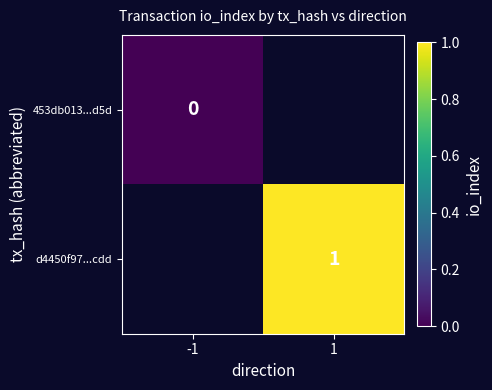

True or false: d4450f97...cdd has a value of 2 at 1.

False